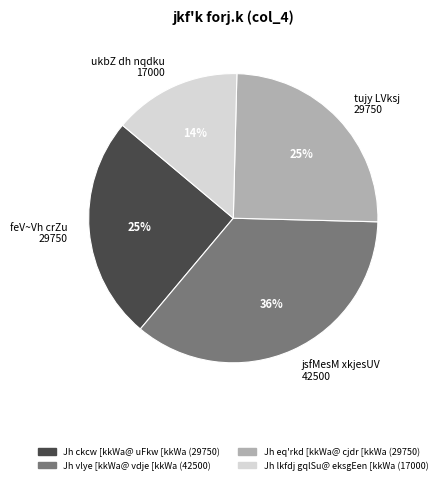

Between Jh vlye [kkWa@ vdje [kkWa and Jh eq'rkd [kkWa@ cjdr [kkWa, which is larger?

Jh vlye [kkWa@ vdje [kkWa